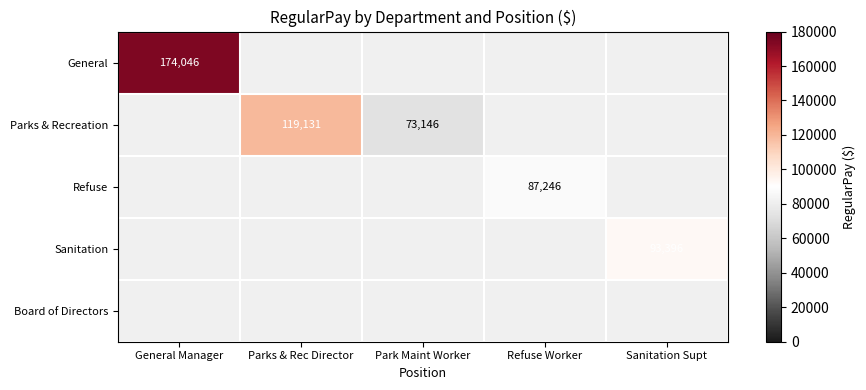

What is the sum of the Parks & Recreation values at Parks & Rec Director and Park Maint Worker?

192277